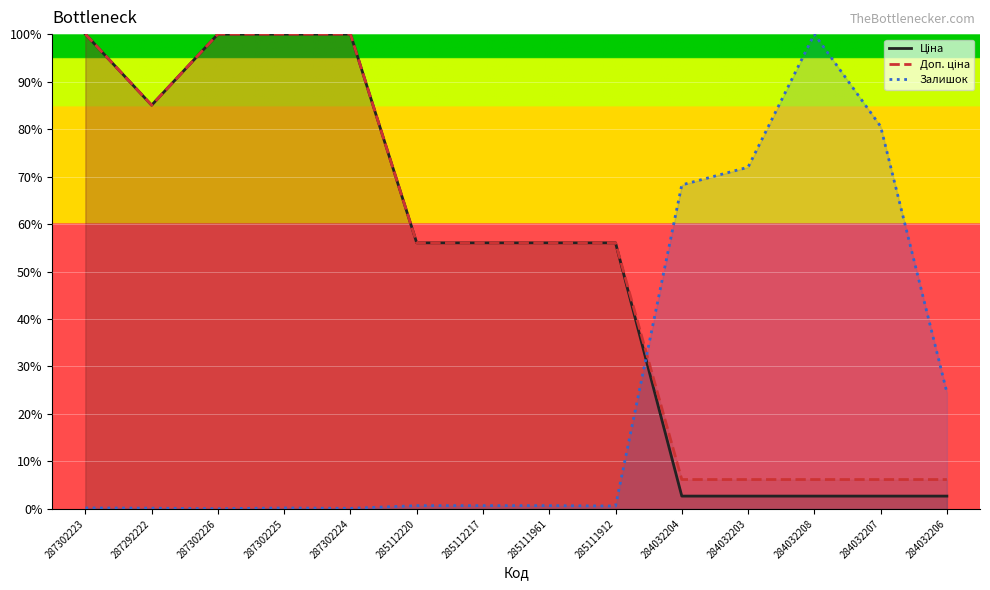

True or false: Ціна and Залишок cross at least once.

True